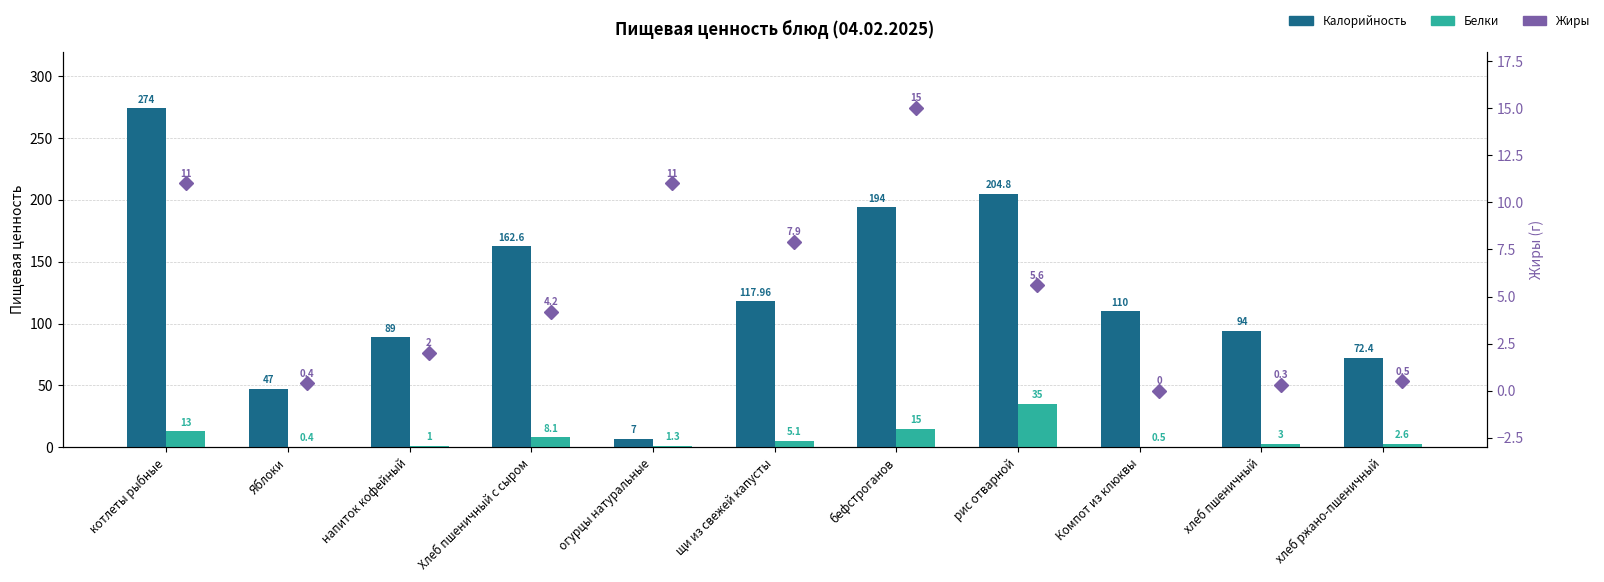

What is the average value of the Калорийность series?

124.8